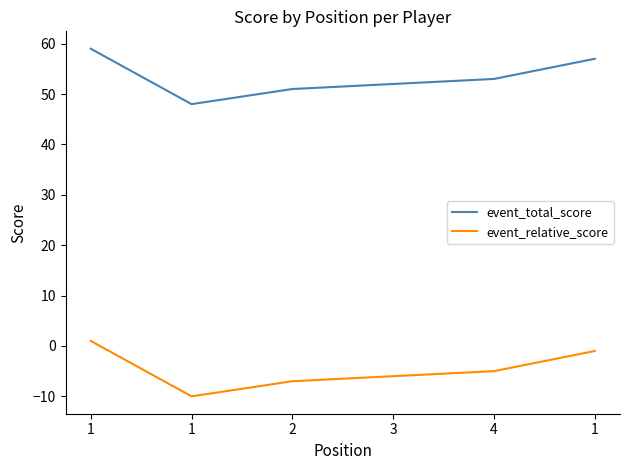

What is the label of the 1st point from the left?

1